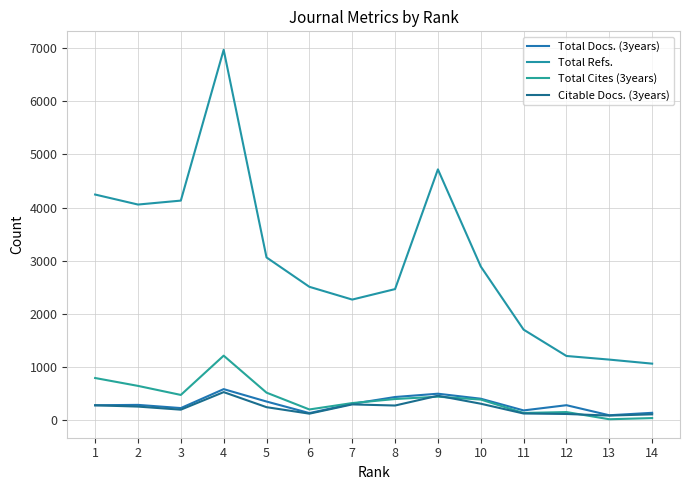

Is it true that Total Cites (3years) equals 445 at 9?

True